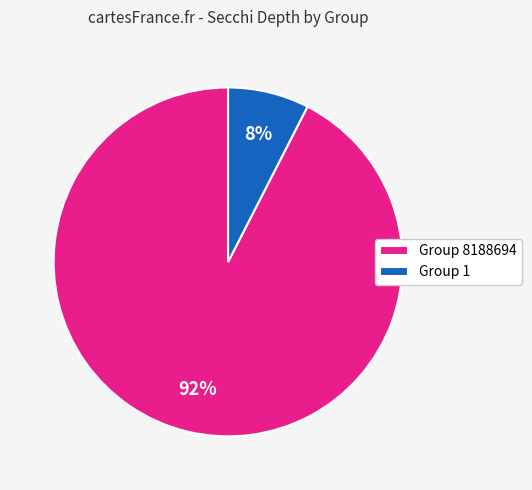

Rank the categories by value from highest to lowest.

Group 8188694, Group 1